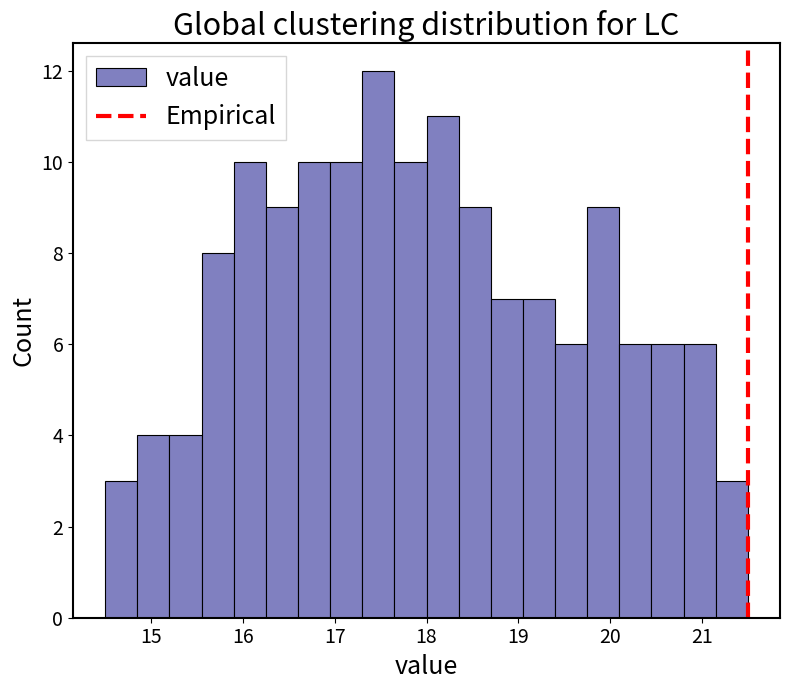

Read against the x-axis, roughly where is the centre of the tallest bar?

17.5